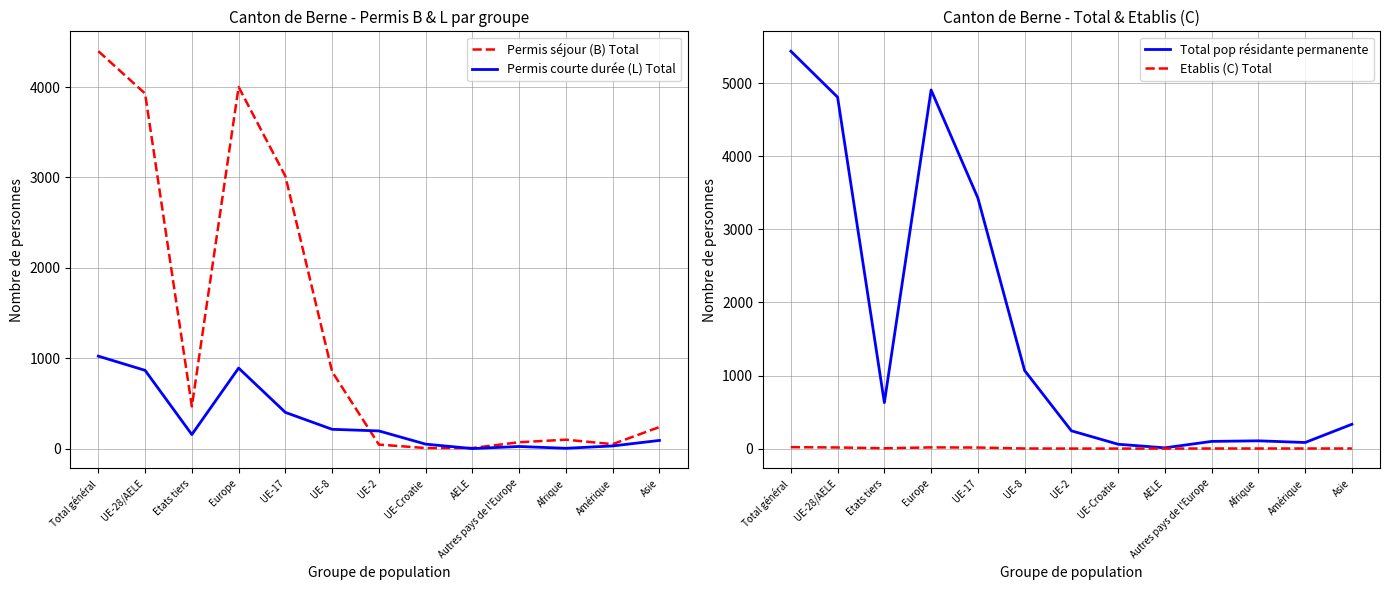

At which category does Etablis (C) Total reach its first local valley?

Etats tiers